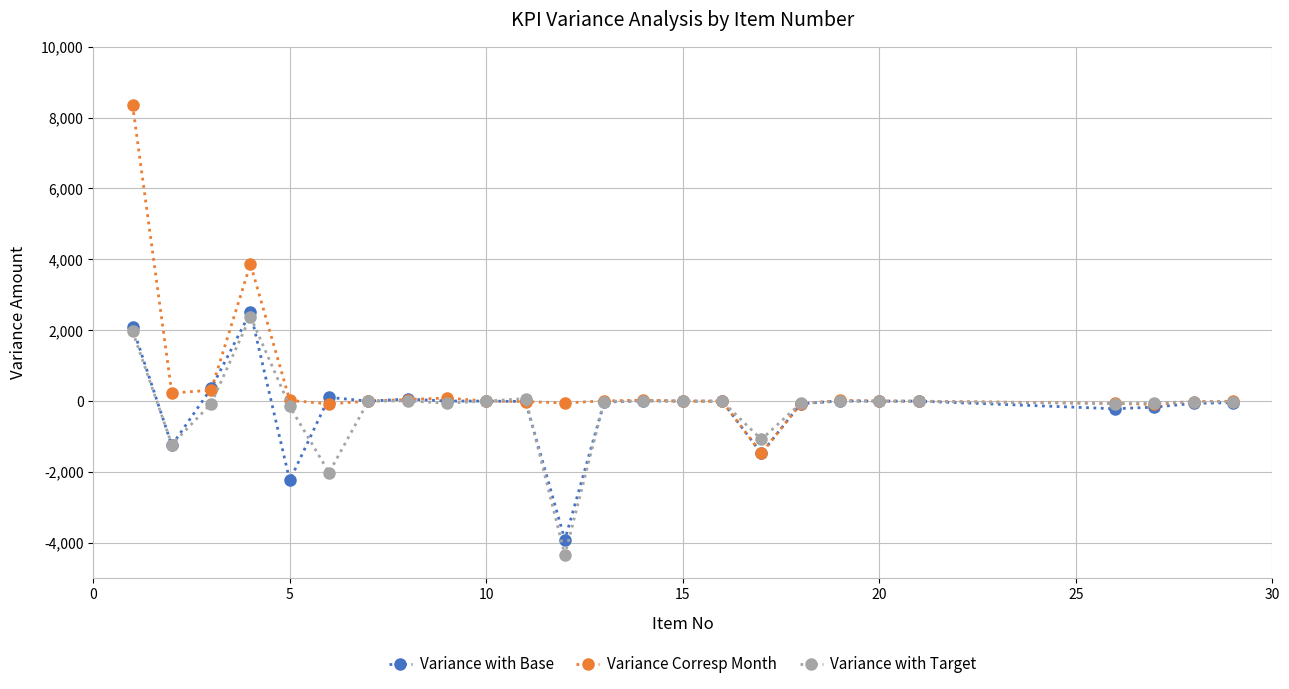

Which series has the largest range (max minus min)?

Variance Corresp Month